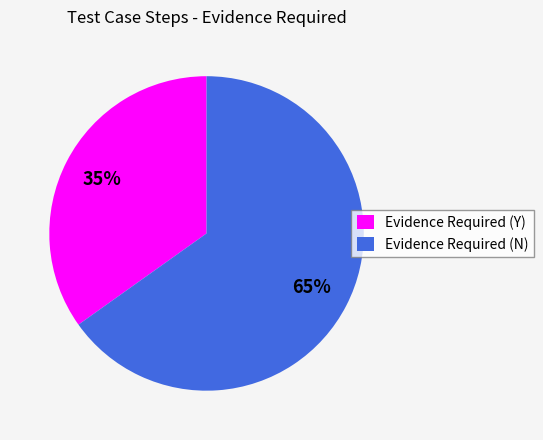

Does any single category account for the majority?

Yes